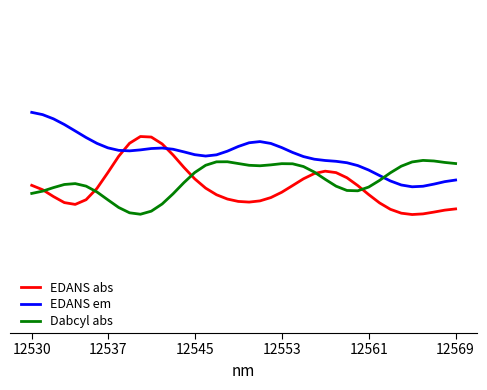

What is the maximum value shown in the chart?

0.8